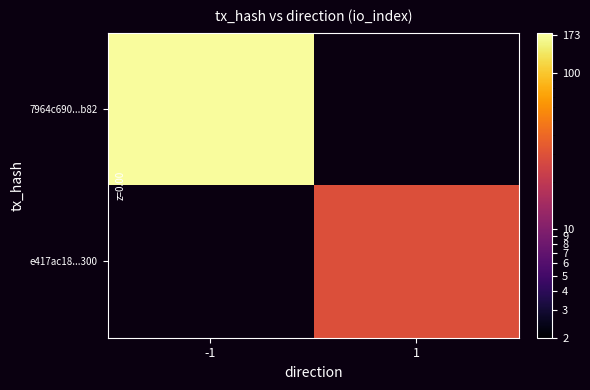

Rank the series by their average value, from highest to lowest.

7964c690...b82, e417ac18...300